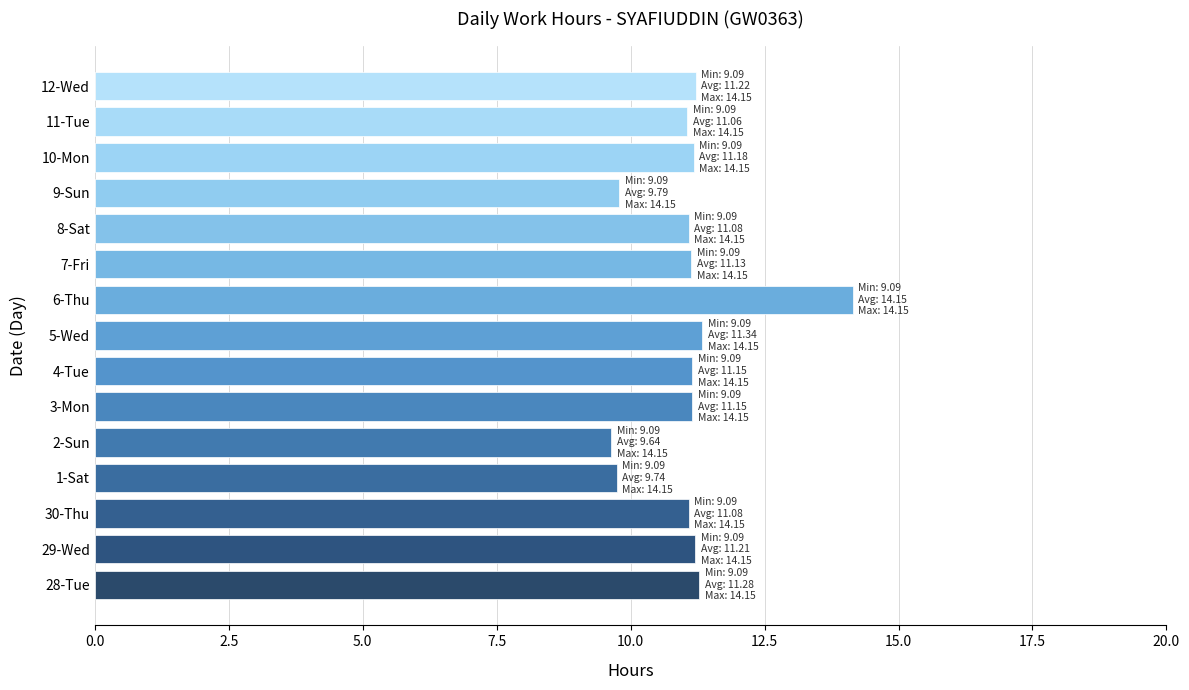

Approximately how many times larger is the value at 12-Wed compared to 10-Mon?

1.0